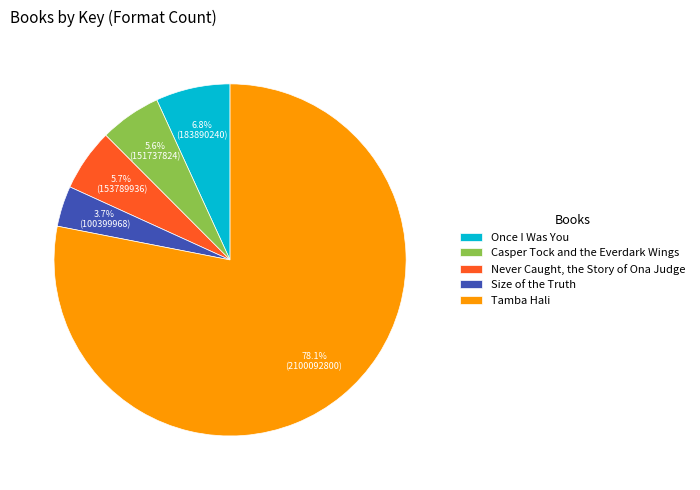

To the nearest percent, what percentage of the pie is Tamba Hali?

78%